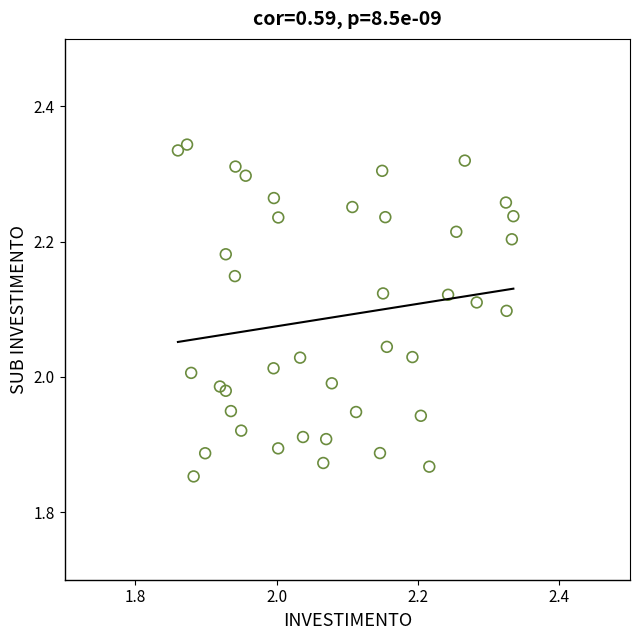

What is the range of X values (max minus min)?

0.5